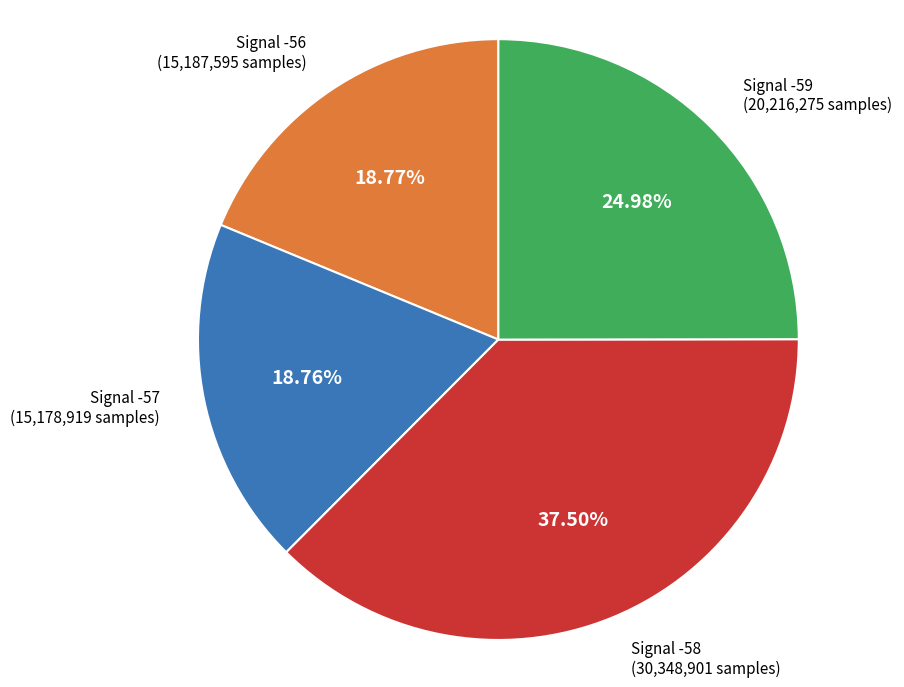

Is there a majority slice in this chart?

No